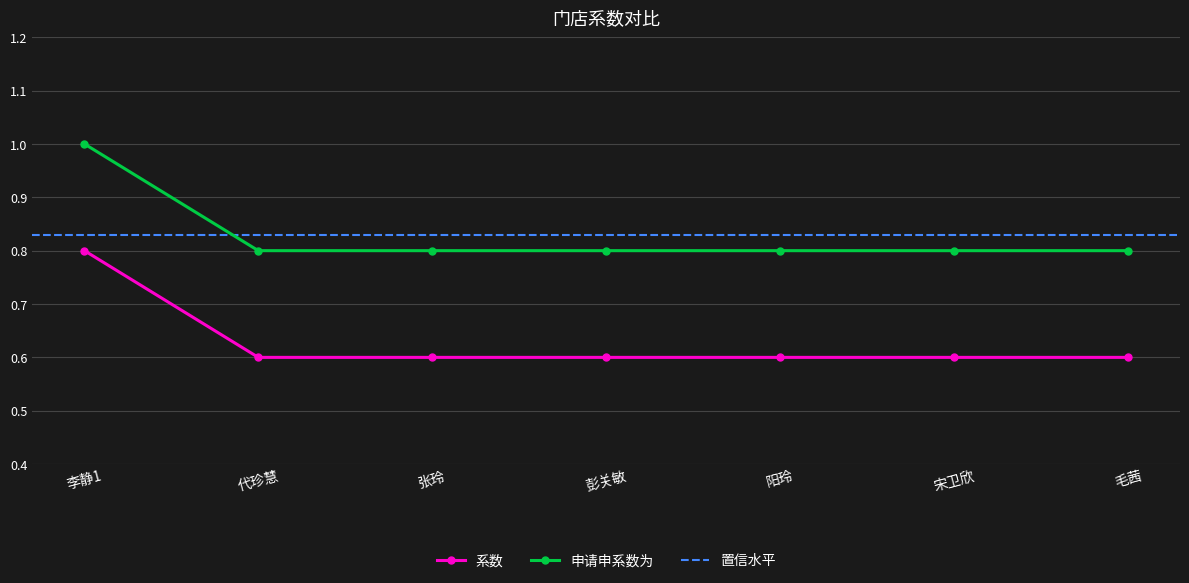

True or false: 系数 and 申请申系数为 intersect in this chart.

False